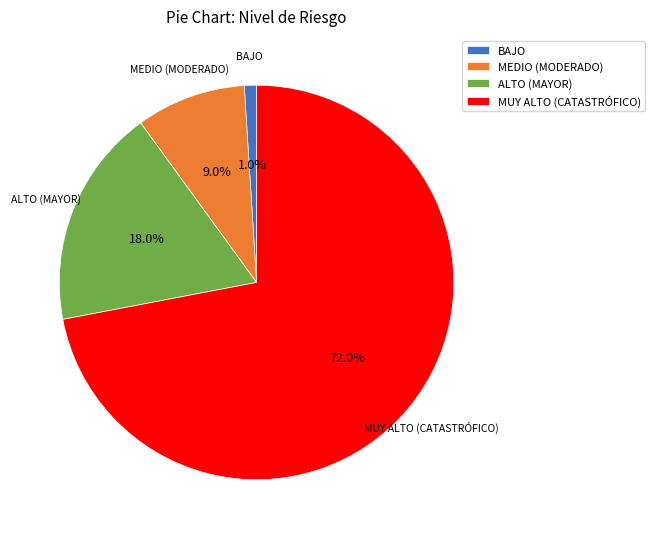

To the nearest percent, what is the difference between the ALTO (MAYOR) and MUY ALTO (CATASTRÓFICO) slice percentages?

54%